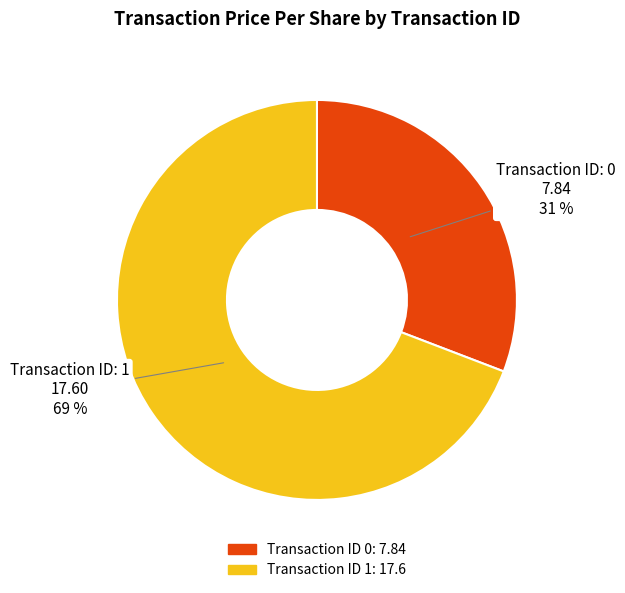

Is it true that Transaction ID 1: 17.6 is 56% of the pie?

False